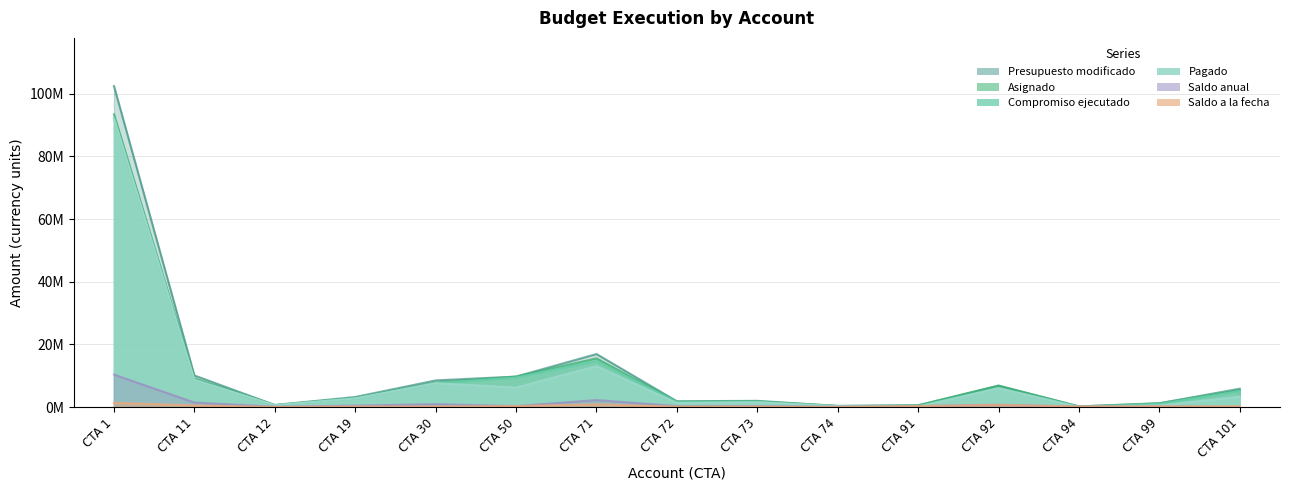

What is the value of the Compromiso ejecutado point at the 13th from the left?

38966.7